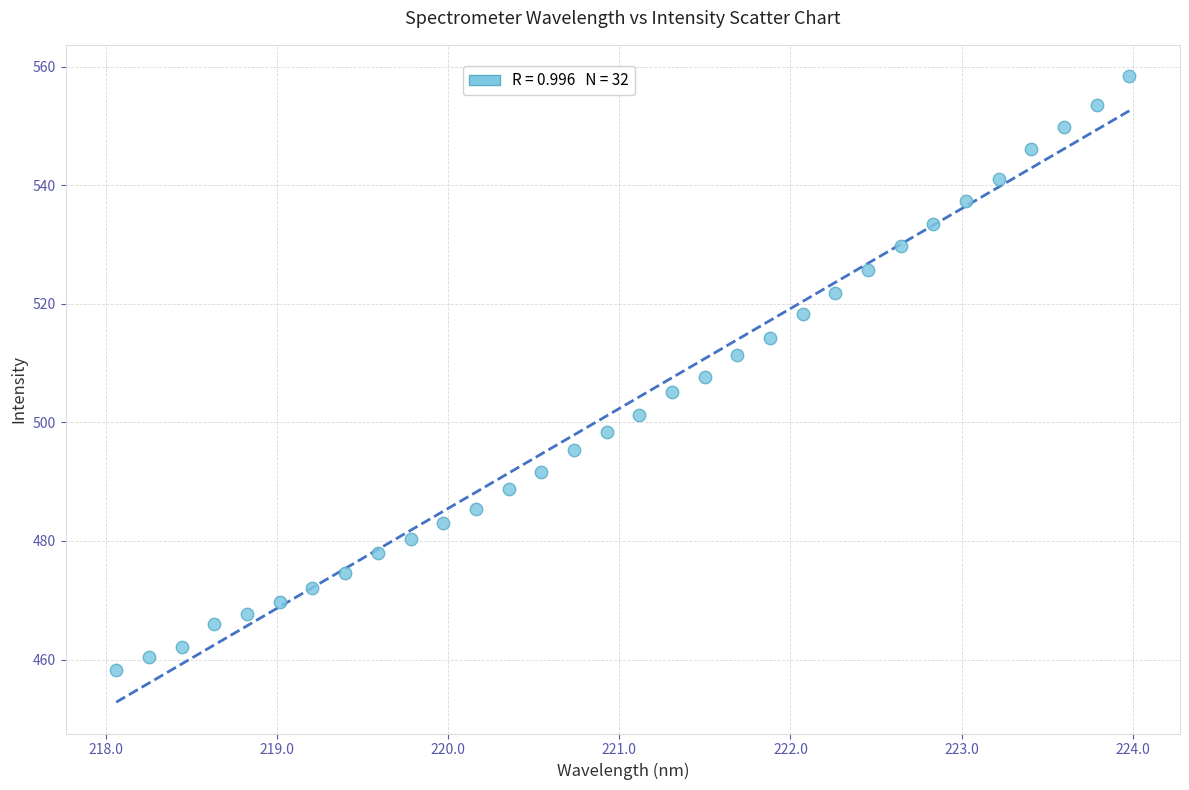

What is the range of X values (max minus min)?

5.9